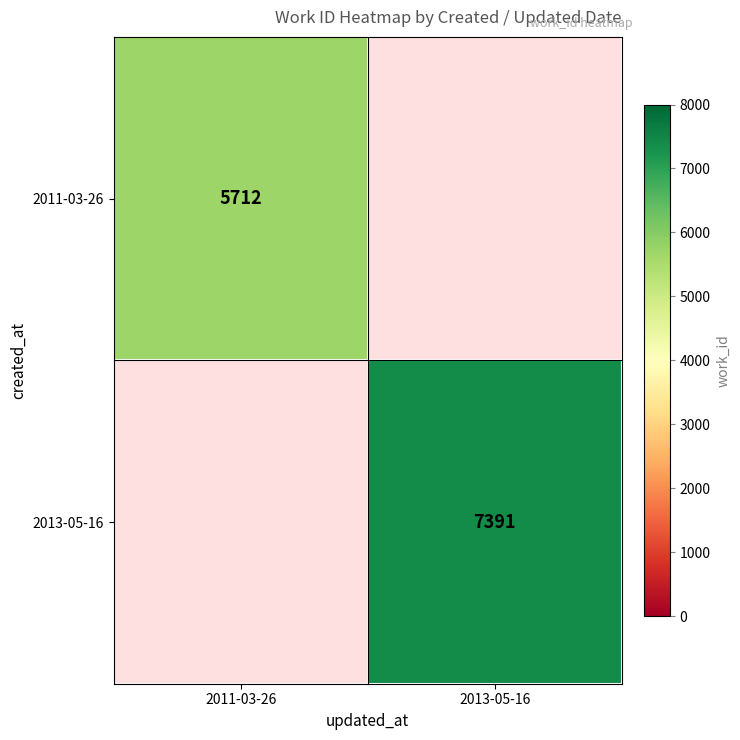

At which category does the chart reach its peak across all series?

2013-05-16